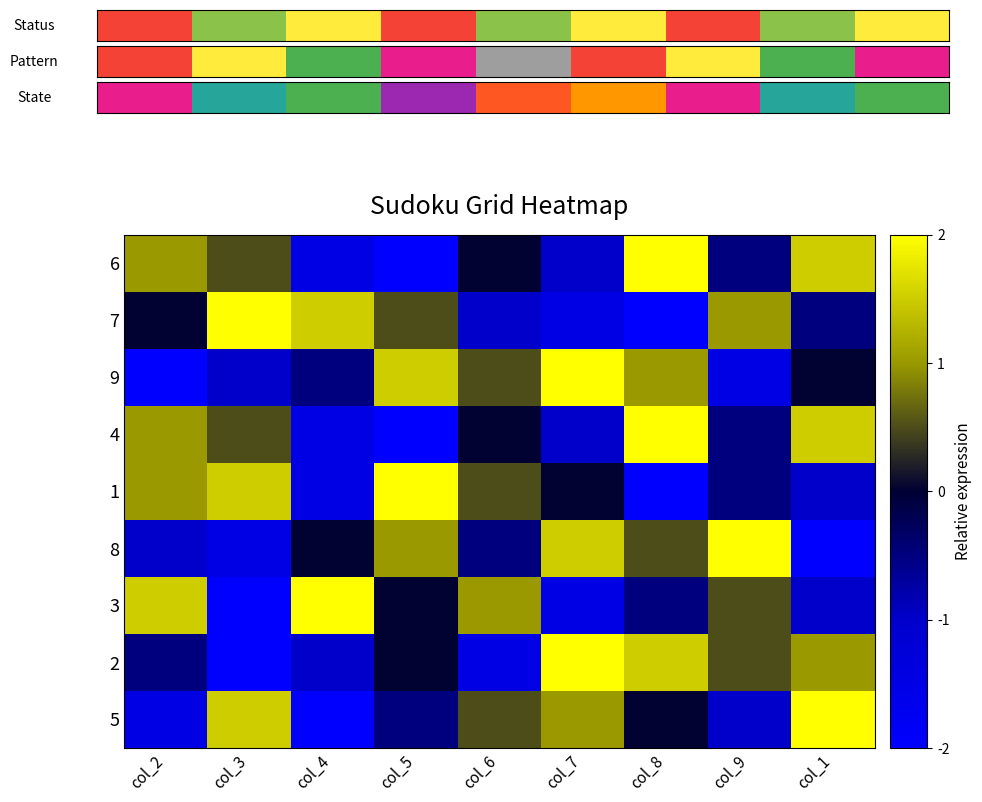

What is the difference between the highest and lowest values at col_6?

2.5